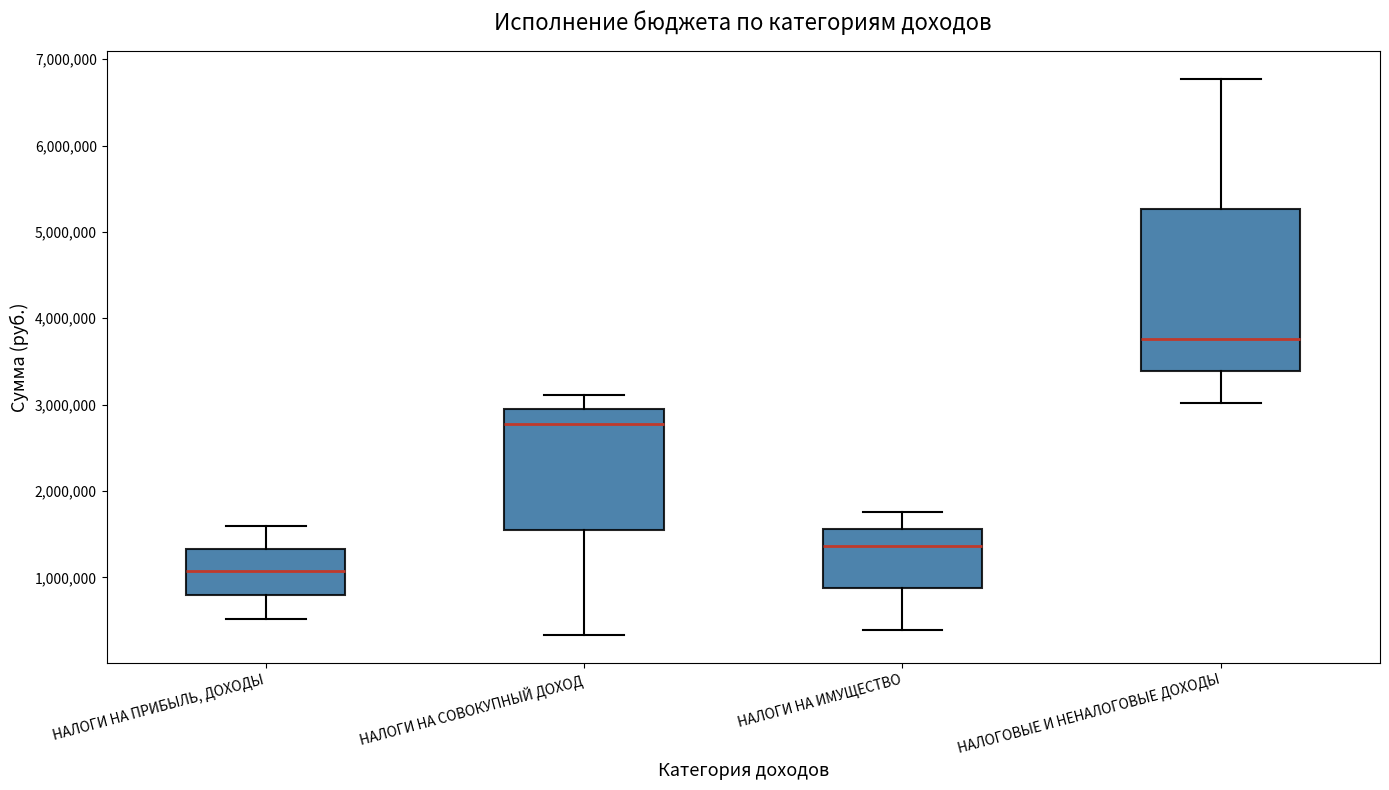

Comparing the boxes themselves (not the whiskers), which one is the tallest?

НАЛОГОВЫЕ И НЕНАЛОГОВЫЕ ДОХОДЫ